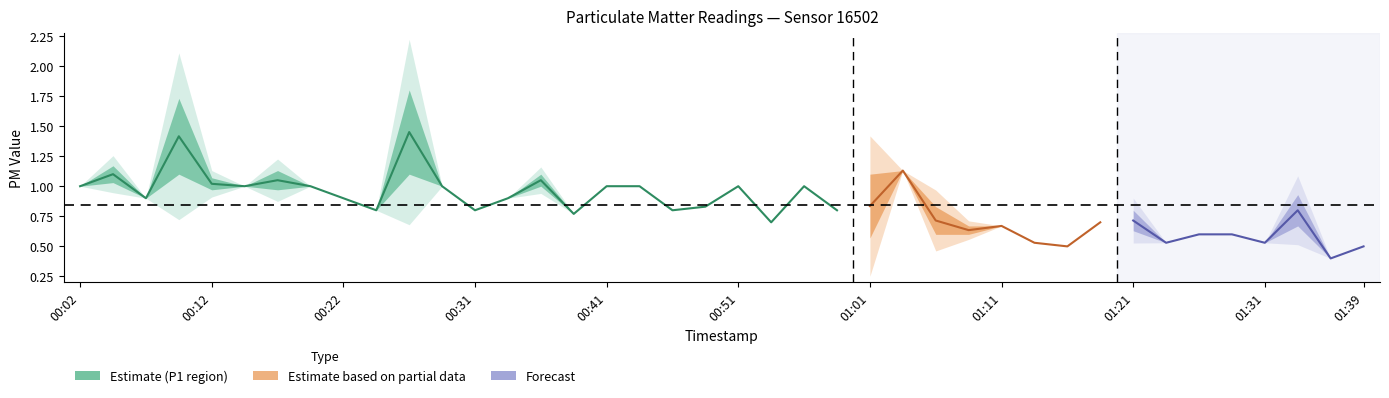

True or false: P2 and P1 cross at least once.

False